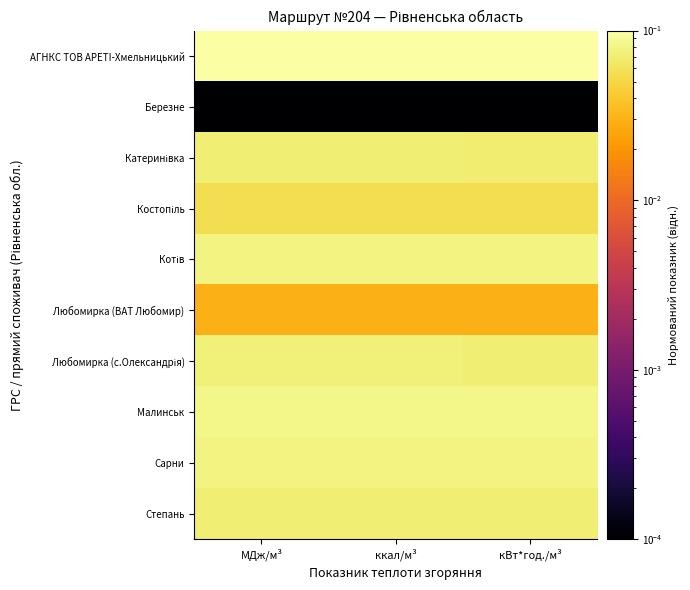

Between кВт*год./м³ and ккал/м³, which is larger?

ккал/м³